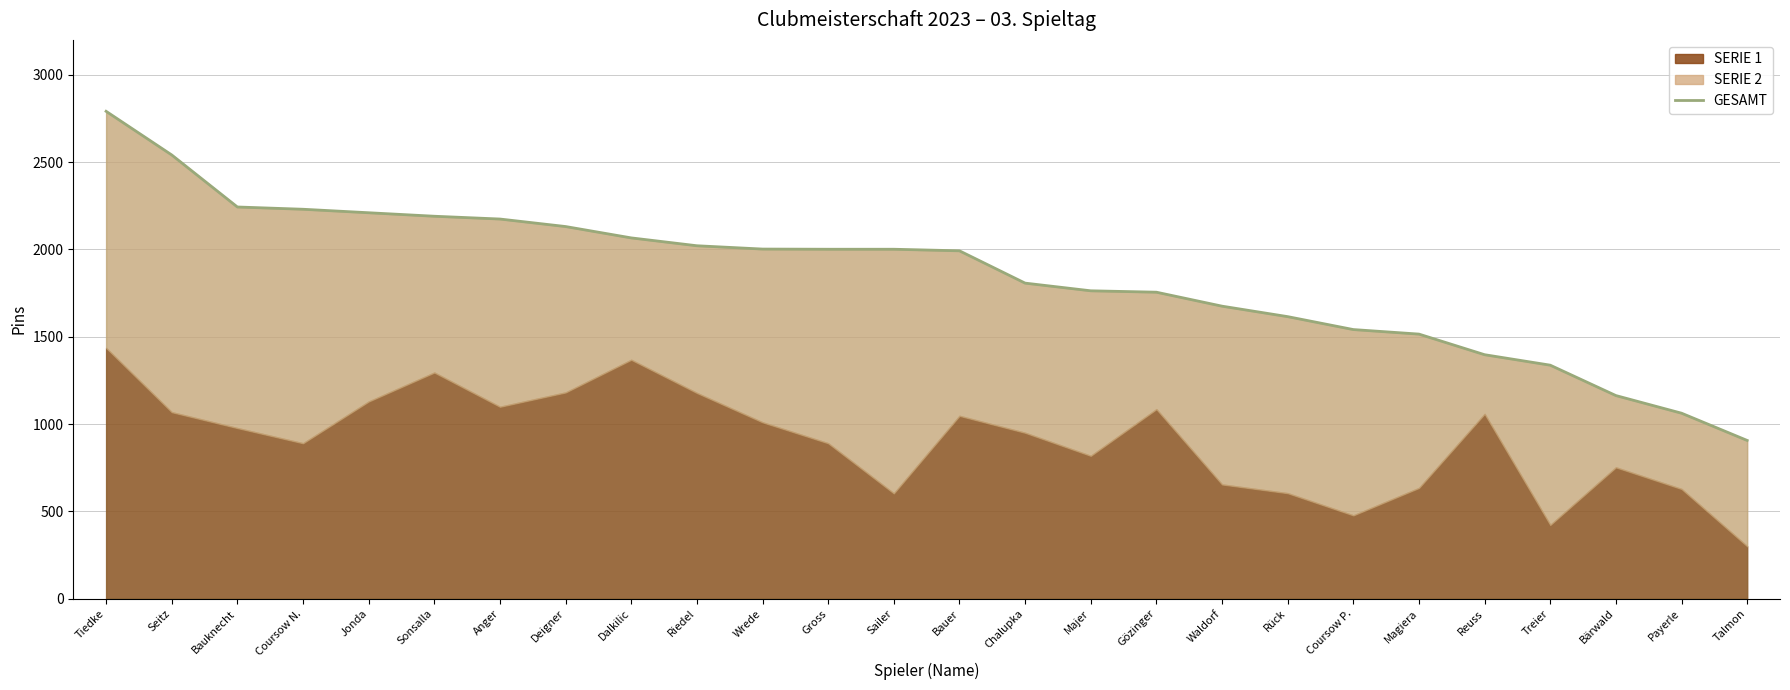

List the labels in order of value, smallest first.

Talmon, Payerle, Bärwald, Treier, Reuss, Magiera, Coursow P., Rück, Waldorf, Gözinger, Majer, Chalupka, Bauer, Gross, Sailer, Wrede, Riedel, Dalkilic, Deigner, Anger, Sonsalla, Jonda, Coursow N., Bauknecht, Seitz, Tiedke